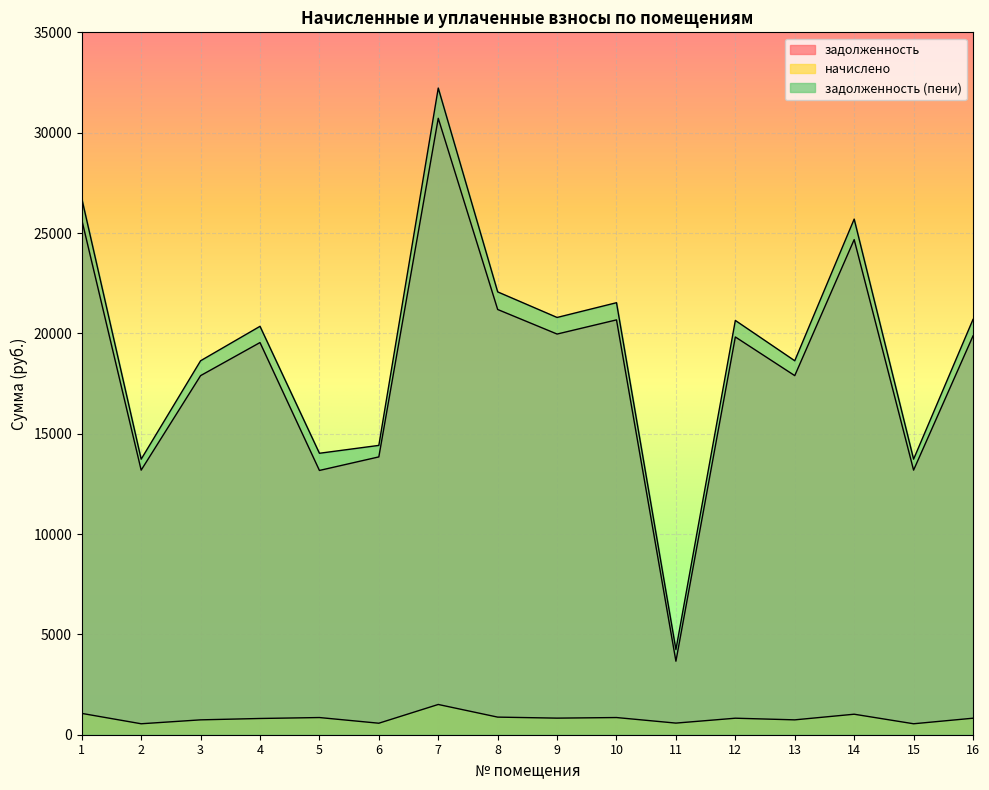

What is the average value of the задолженность series?

18434.0